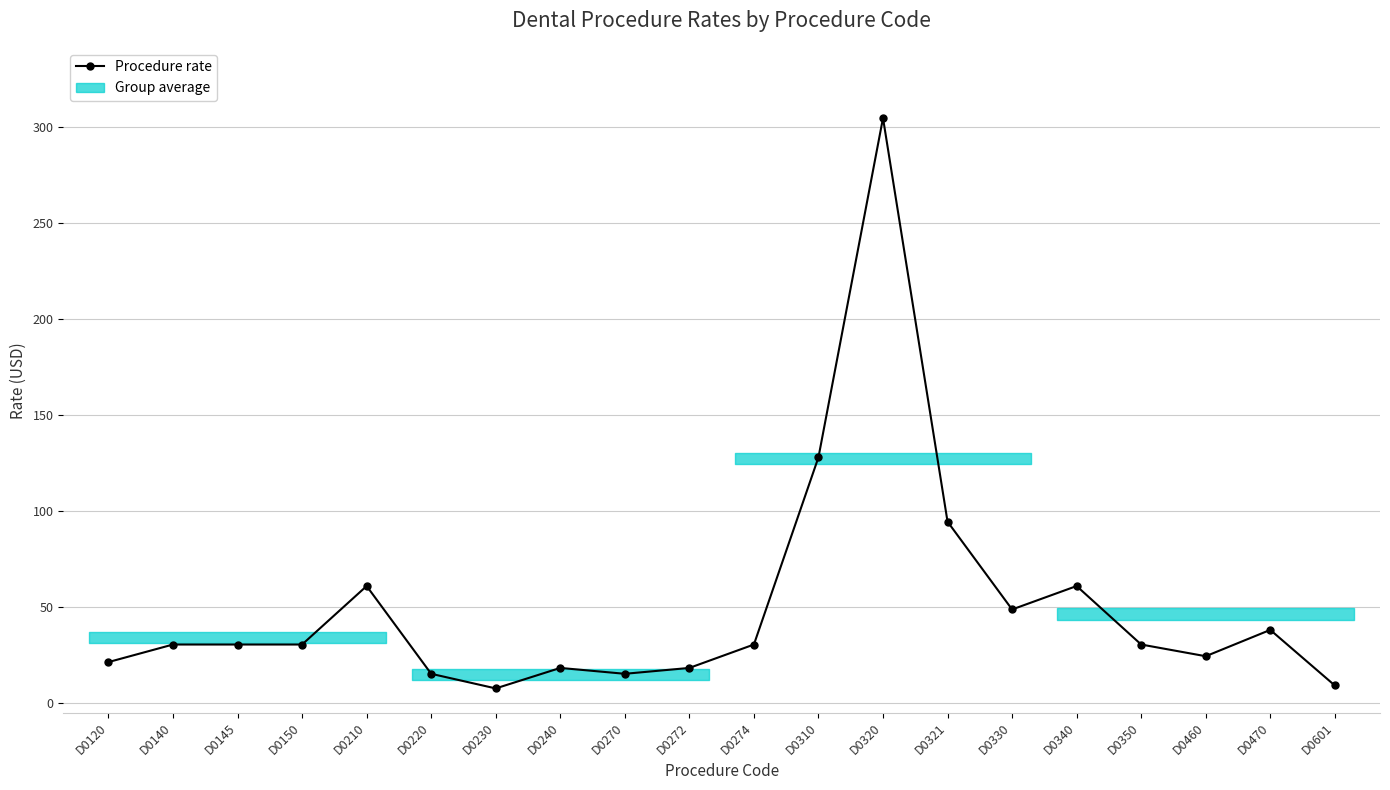

What is the maximum value shown in the chart?

304.9